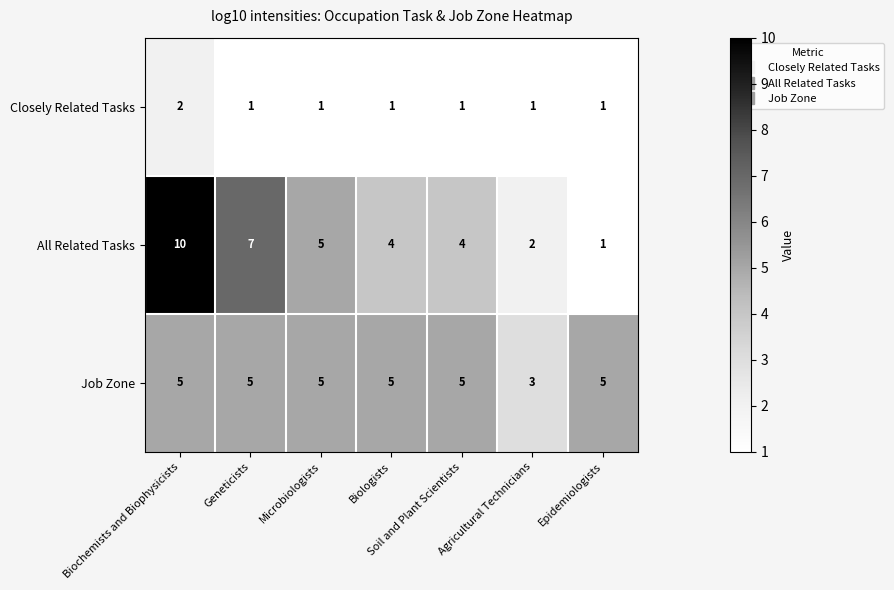

How many All Related Tasks values are between 2 and 7?

5